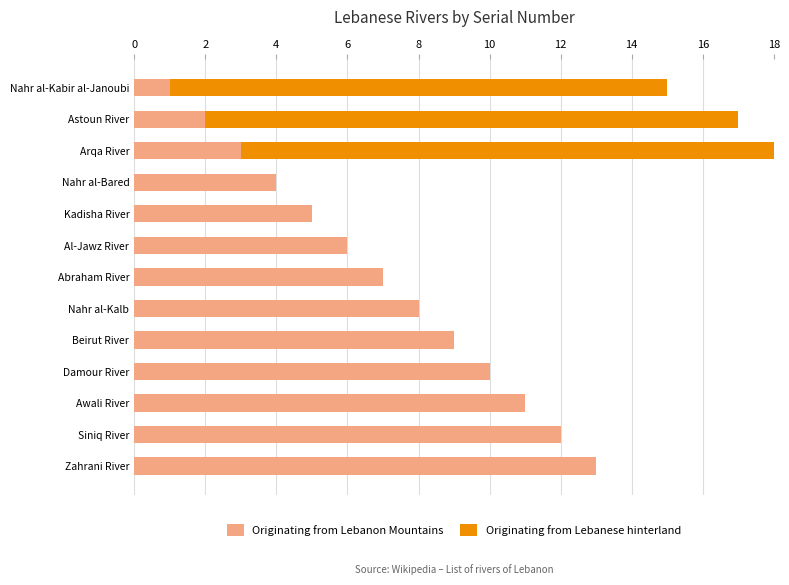

Which series has the widest spread of values?

Originating from Lebanese hinterland